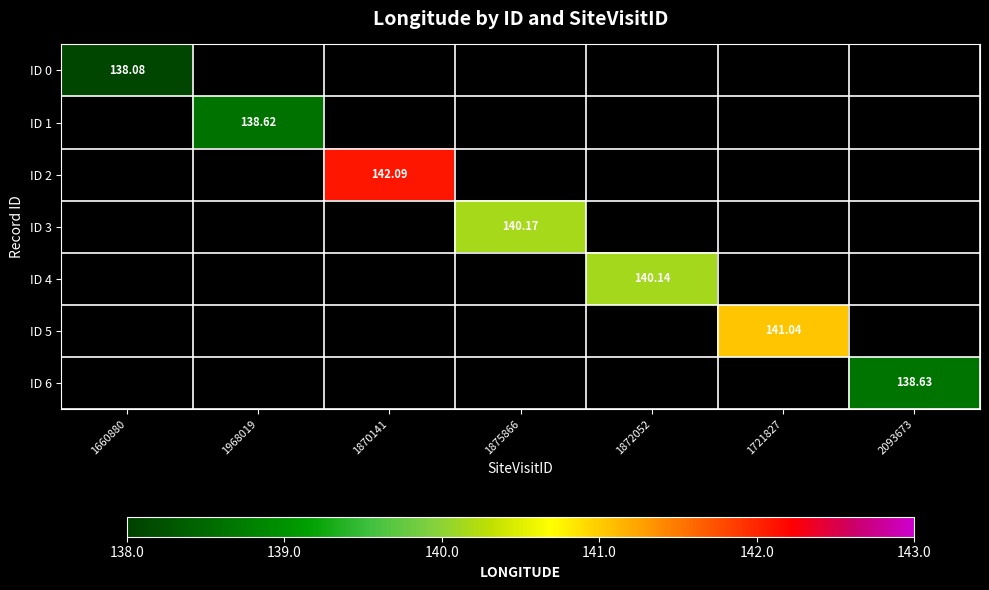

Count the number of categories in the chart.

7